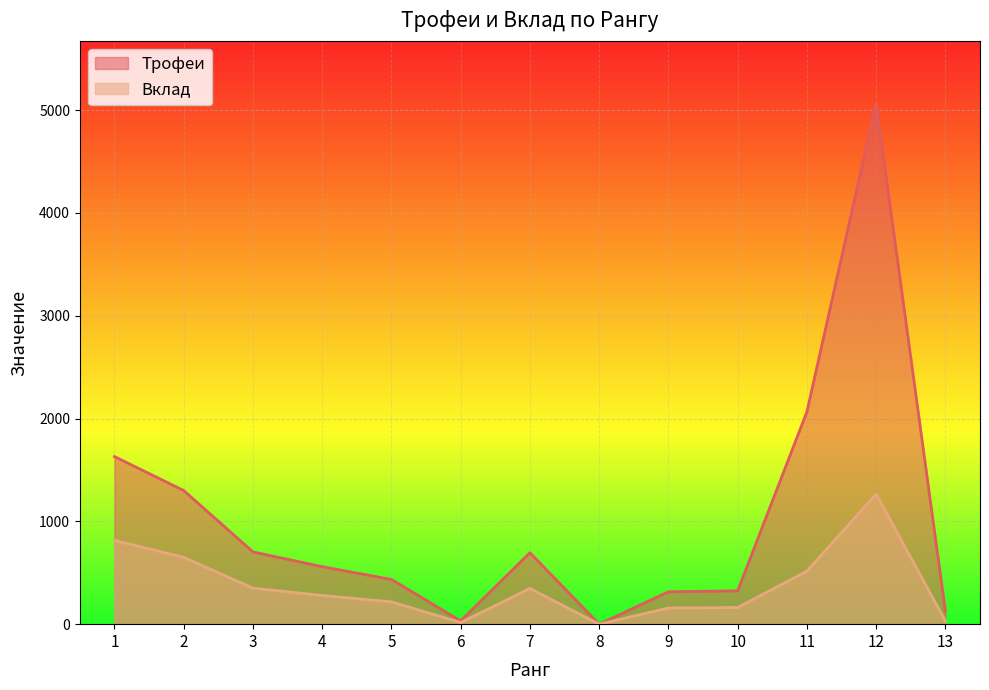

Between 2 and 12, which series saw the biggest shift?

Трофеи